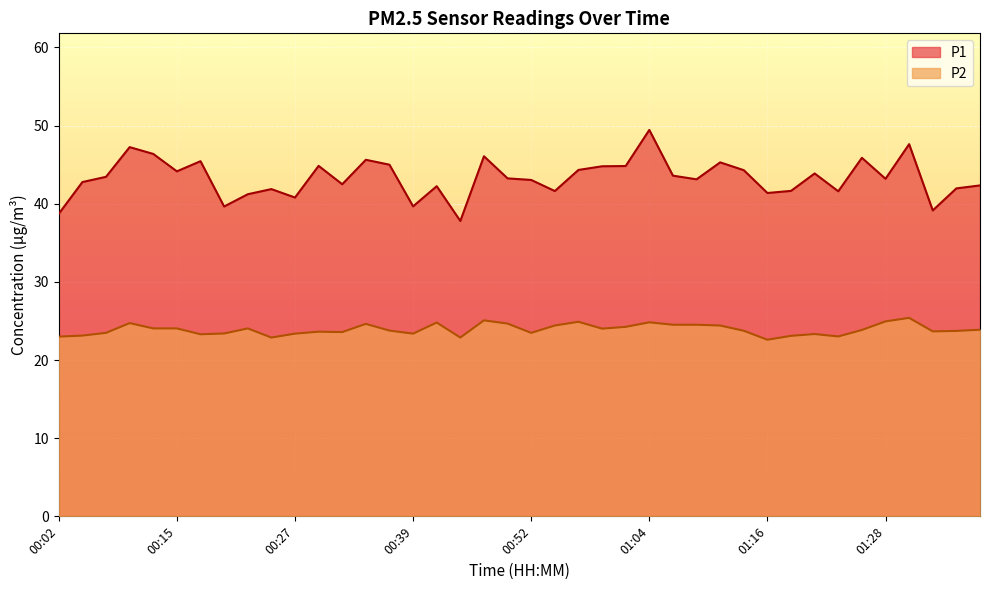

Where does the P2 series first go above 23?

00:04